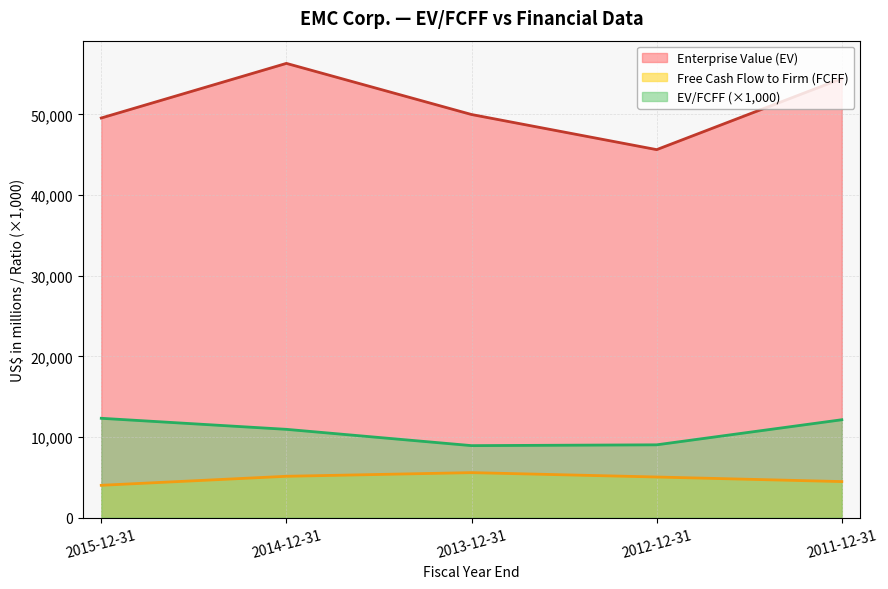

How many categories are shown in the chart?

5